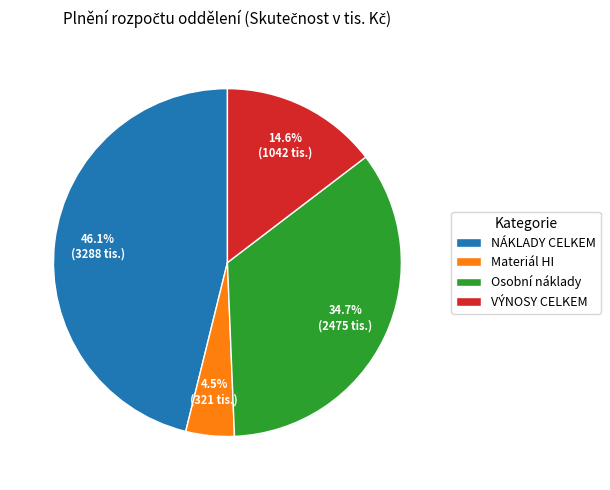

Do Osobní náklady and VÝNOSY CELKEM together represent more than half of the pie?

No